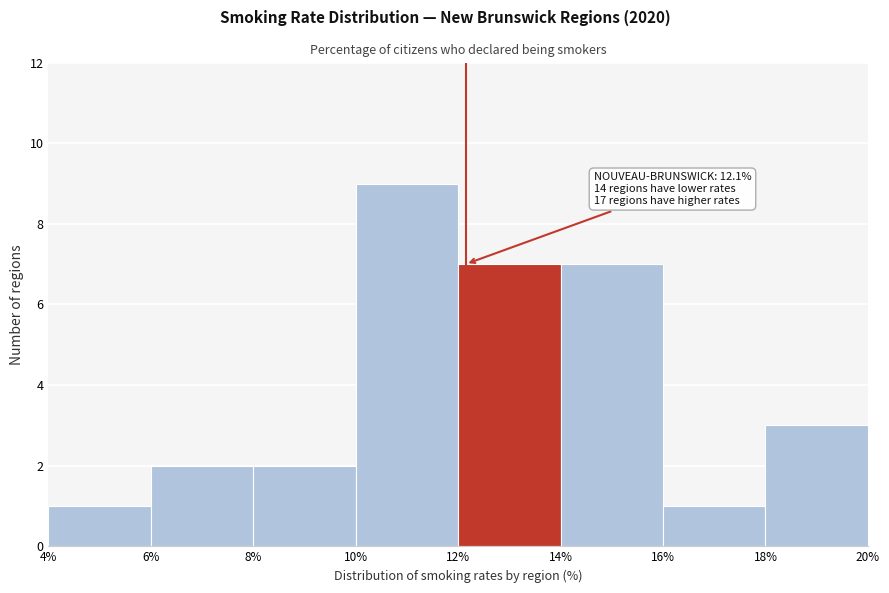

Which range on the x-axis has the tallest bar?

10% to 12%